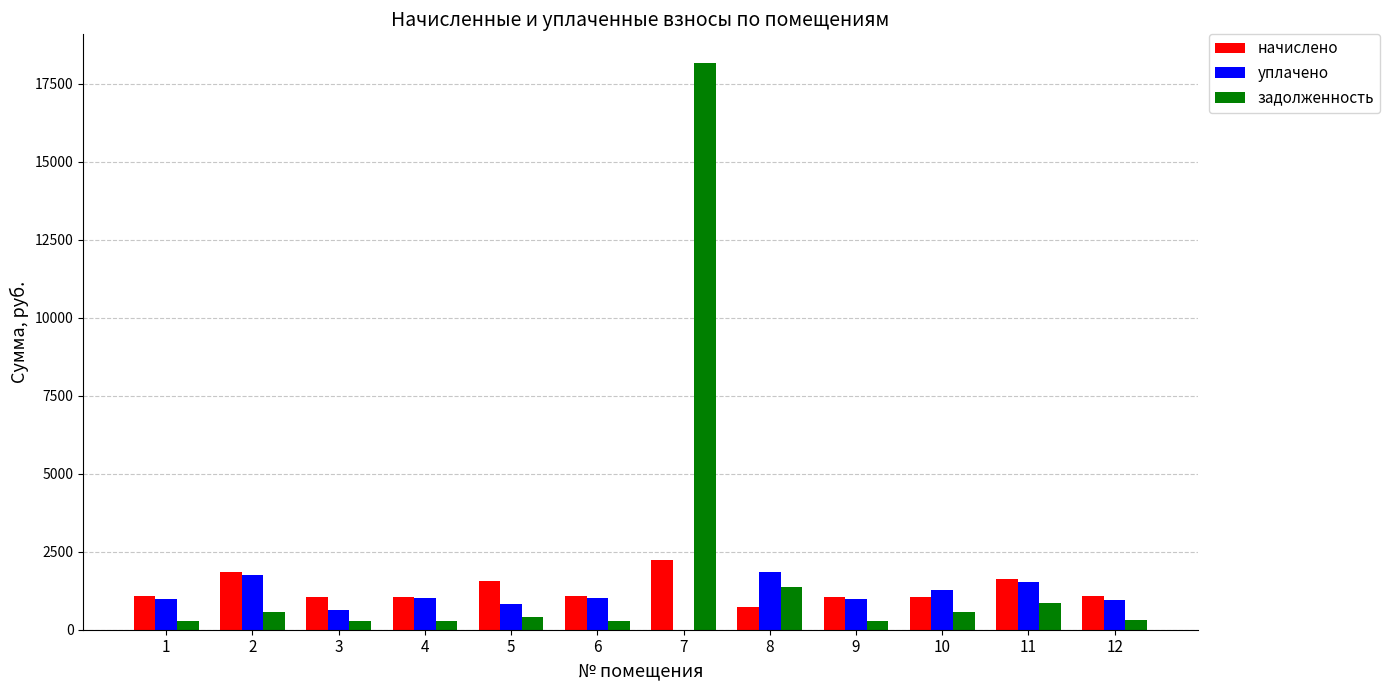

At which category is the sum across all series the highest?

7